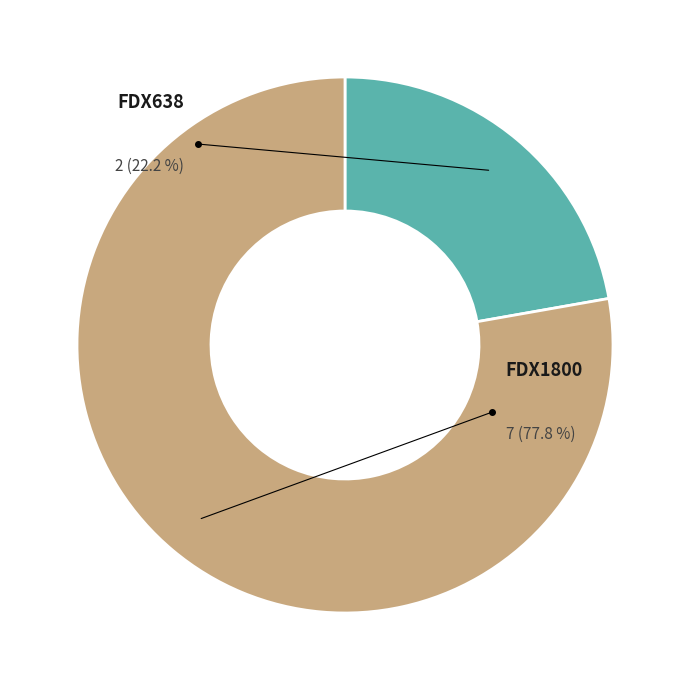

What is the majority slice?

FDX1800